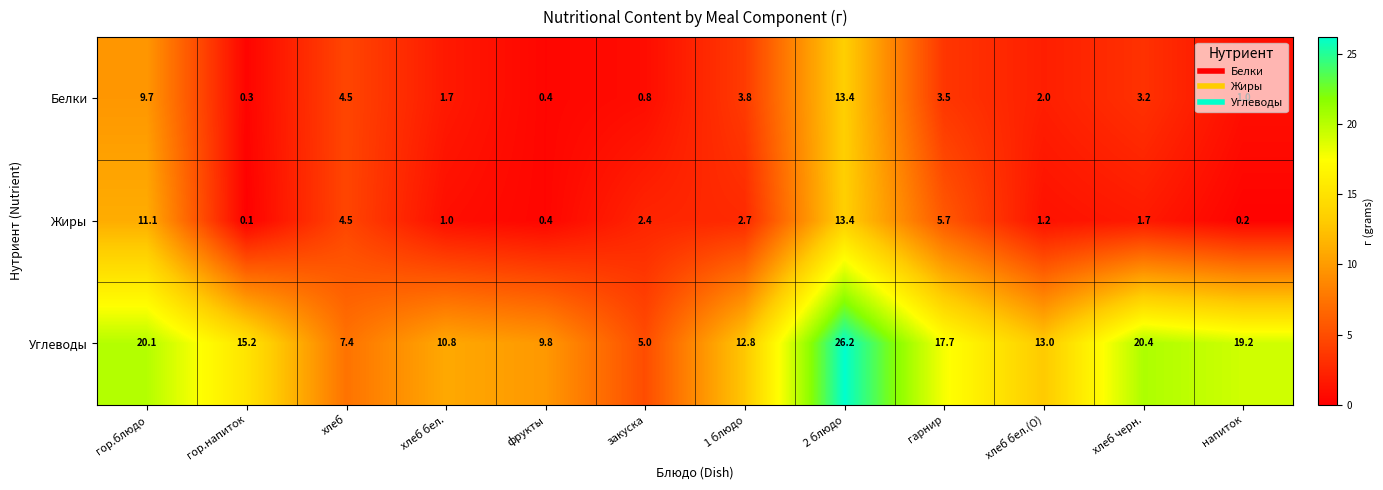

The value of Углеводы at хлеб бел. is 10.8. True or false?

True